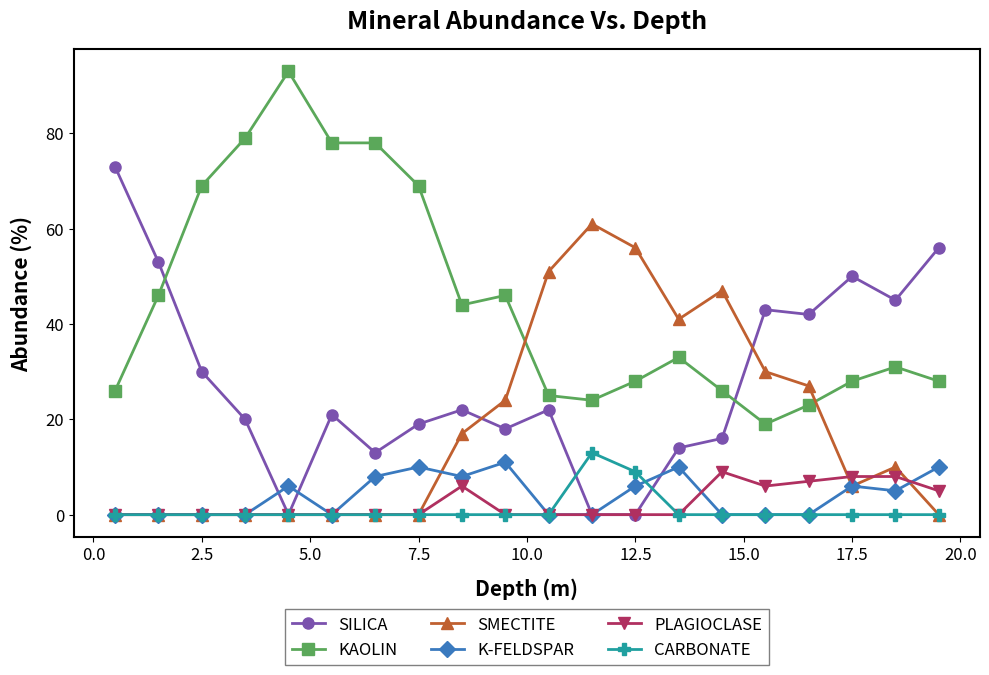

How many lines are shown in the chart?

6